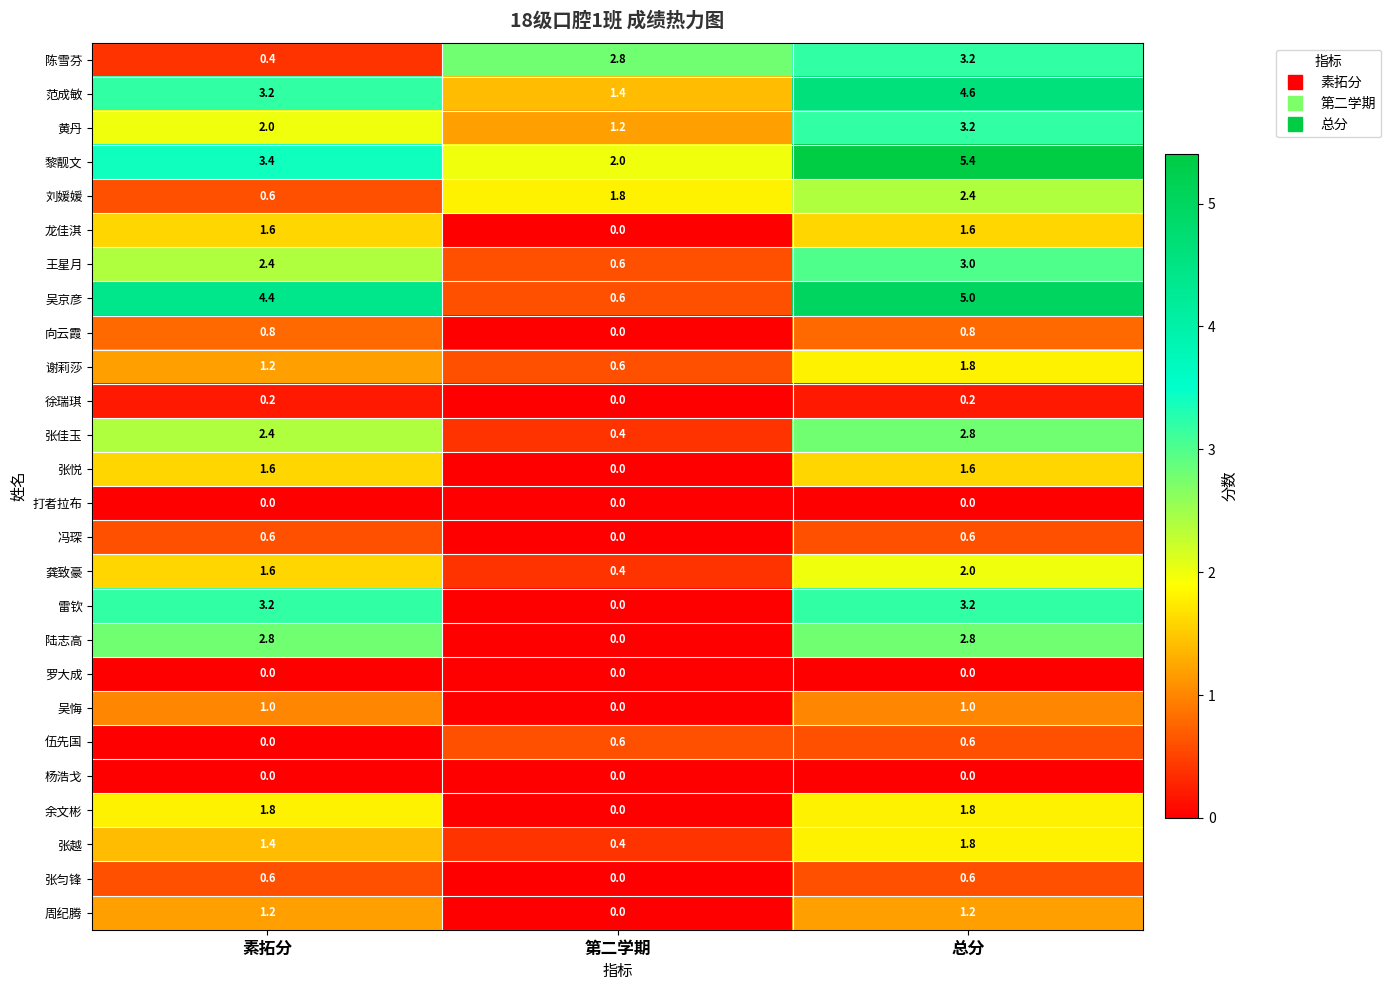

What is the sum of all 黎靓文 values?

10.8